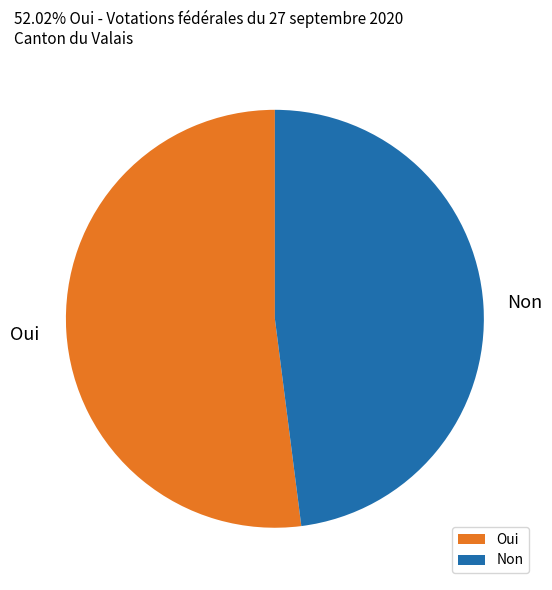

Does Non represent more than half of the total?

No